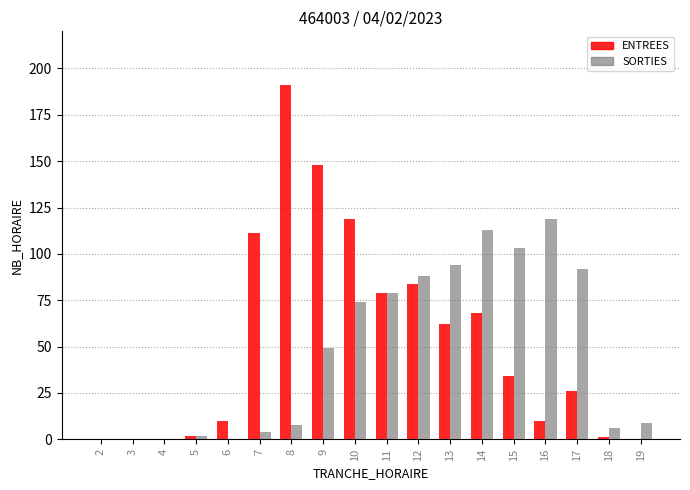

Are the bars grouped side by side (vs. stacked)?

Yes